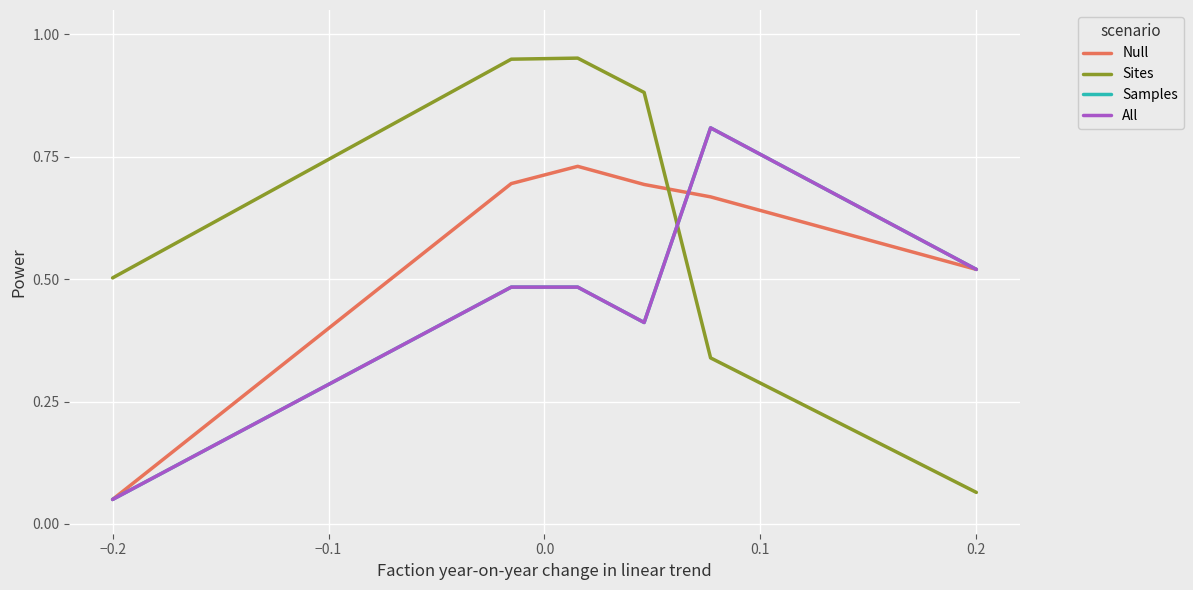

Does the chart display data point markers on the line(s)?

No